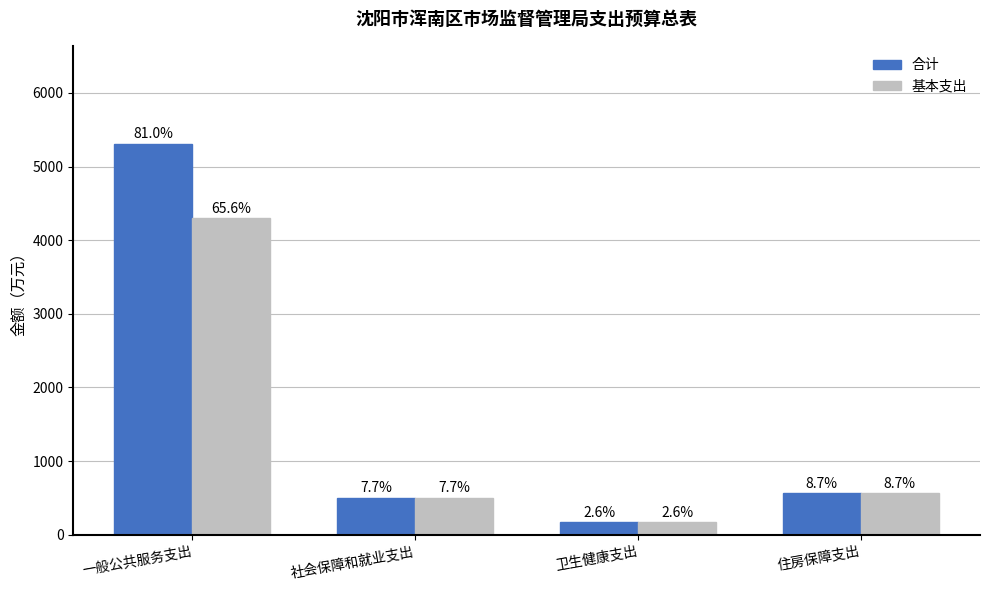

Reading left to right, list all the values displayed in this chart.

合计: 5311.1	505.2	170.8	567.3
基本支出: 4302.4	505.2	170.8	567.3